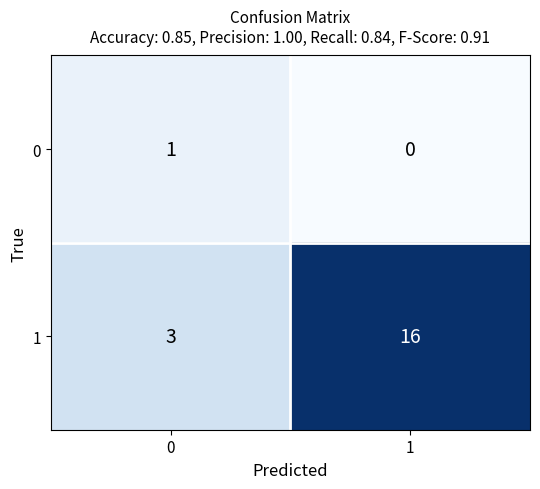

Count the number of categories in the chart.

2